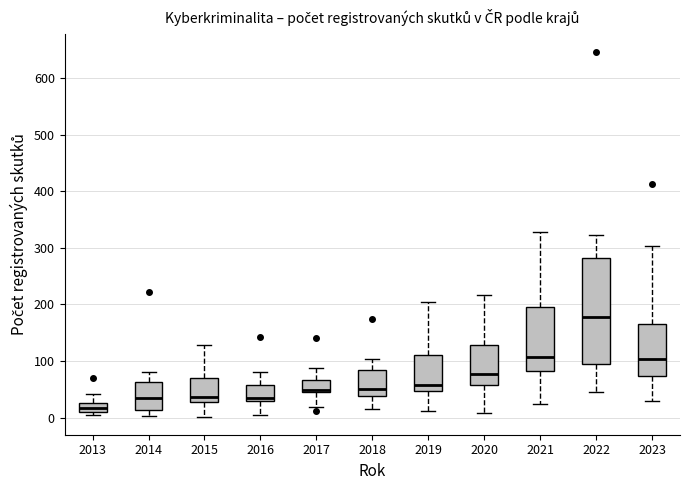

Reading left to right, read every box against the y-axis: the position of its median line, the range the box covers, and the ends of its whiskers. The values are not printed on the chart, so give them approximately, as read against the axis.

2013: median 20, box 10 to 30, whiskers 0 to 40
2014: median 30, box 10 to 60, whiskers 0 to 80
2015: median 40, box 30 to 70, whiskers 0 to 130
2016: median 30 (just above the box's lower edge), box 30 to 60, whiskers 0 to 80
2017: median 50, box 40 to 70, whiskers 20 to 90
2018: median 50, box 40 to 80, whiskers 20 to 100
2019: median 60, box 50 to 110, whiskers 10 to 200
2020: median 80, box 60 to 130, whiskers 10 to 220
2021: median 110, box 80 to 200, whiskers 20 to 330
2022: median 180, box 100 to 280, whiskers 50 to 320
2023: median 100, box 70 to 170, whiskers 30 to 300